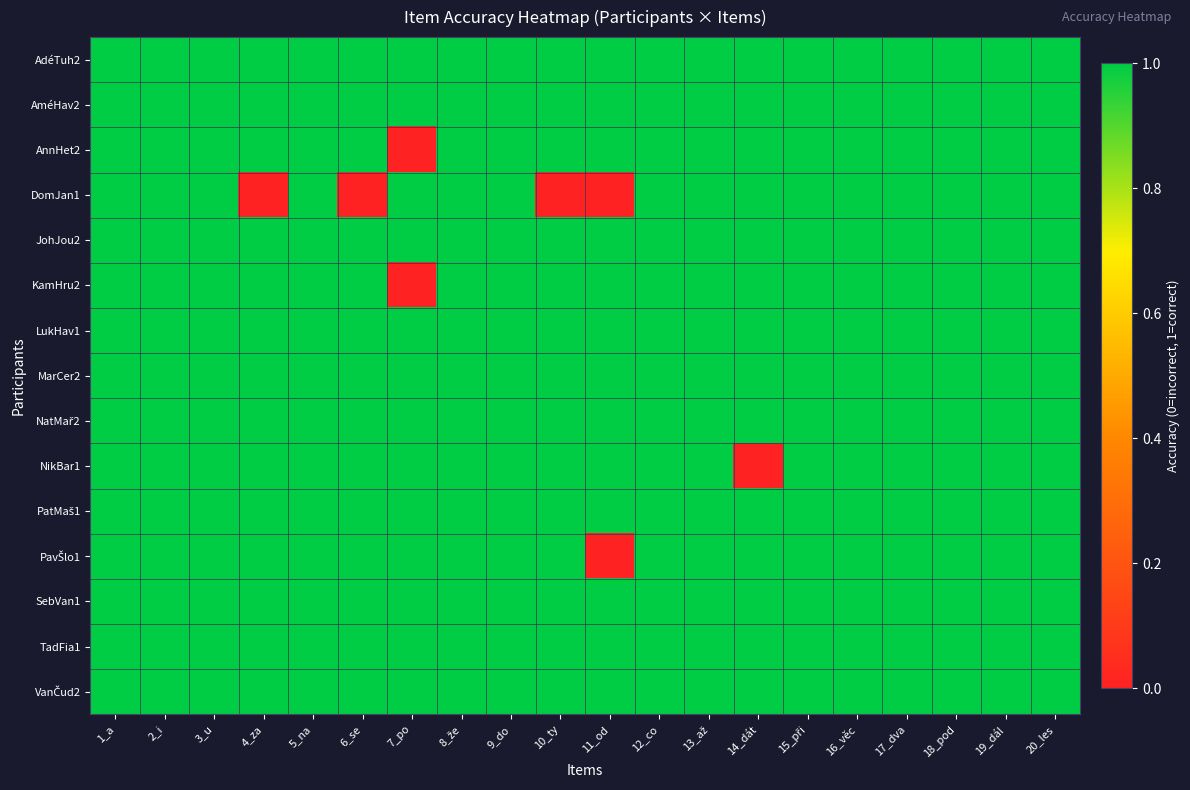

At which category does the chart reach its peak across all series?

1_a